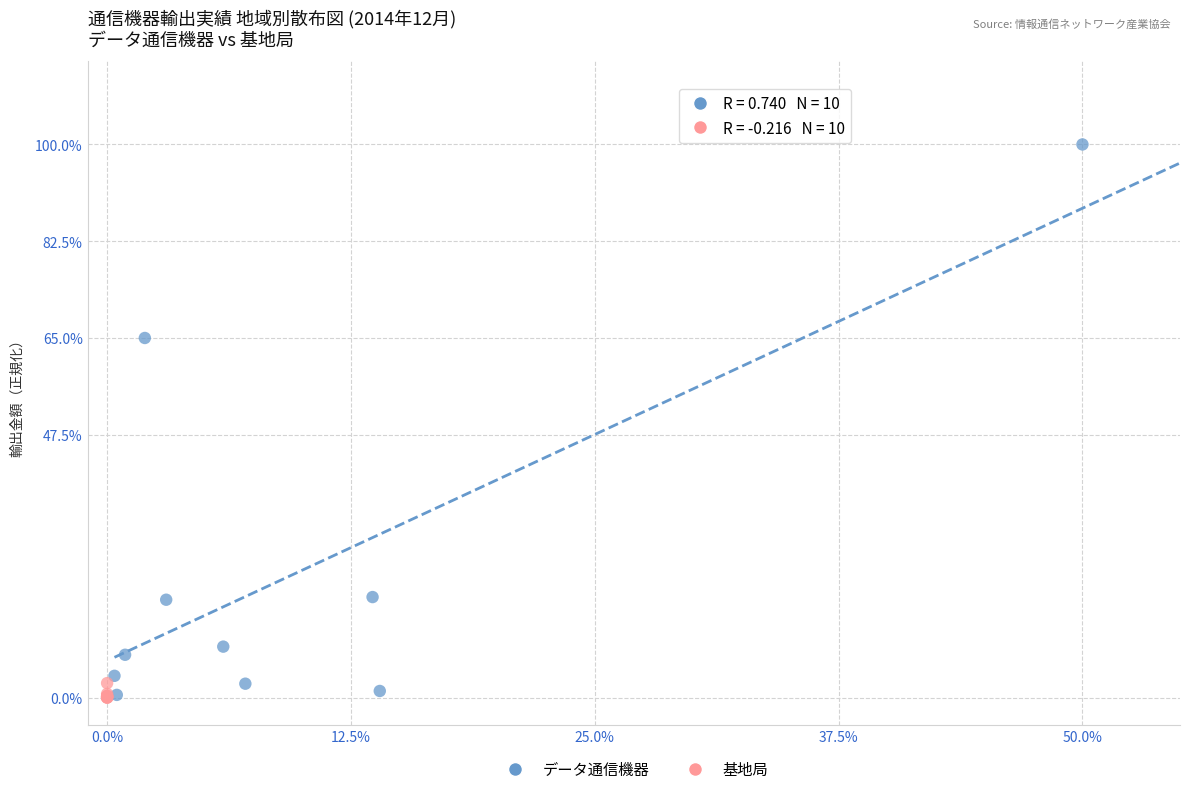

Which series has the widest spread of Y values?

データ通信機器